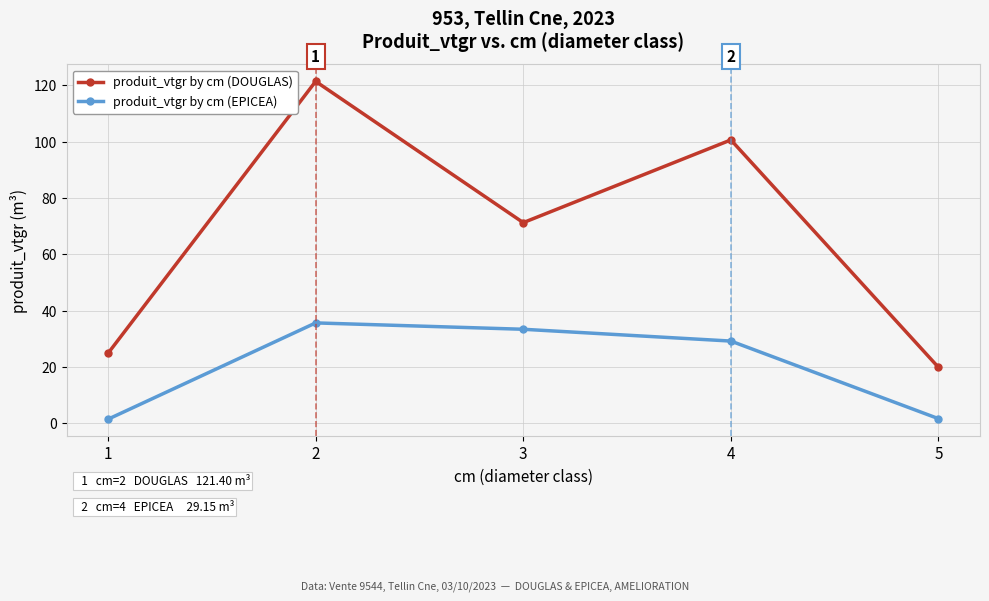

What is the difference between the produit_vtgr by cm (DOUGLAS) values at 5 and 4?

80.8